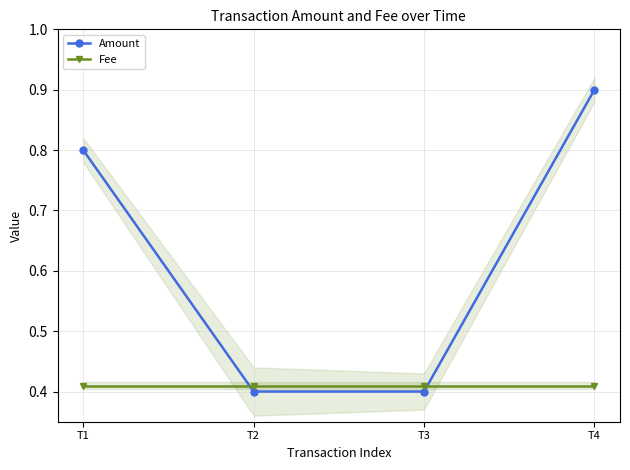

Count the number of data series in this chart.

2